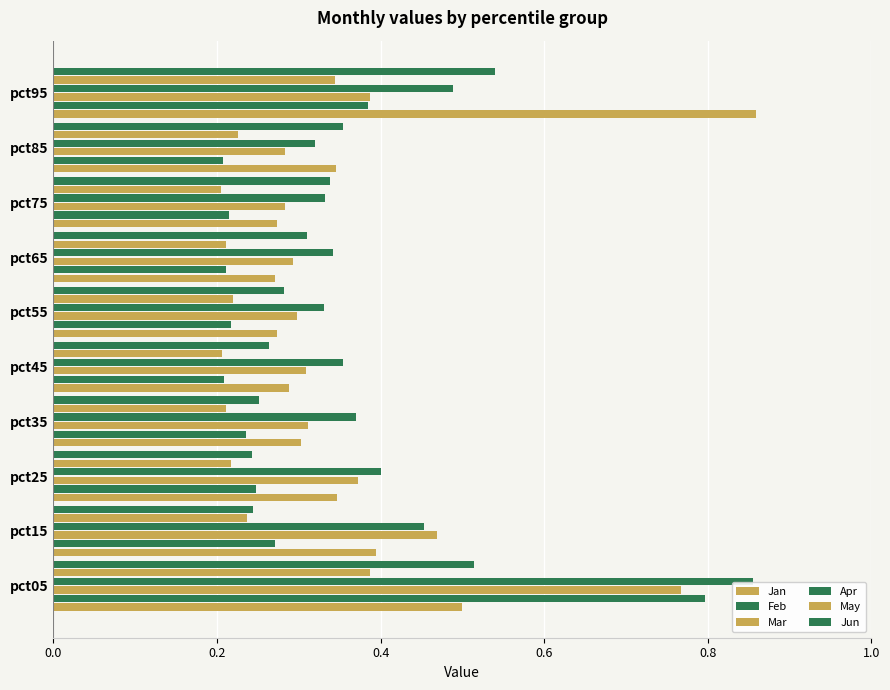

Count the number of data series in this chart.

6